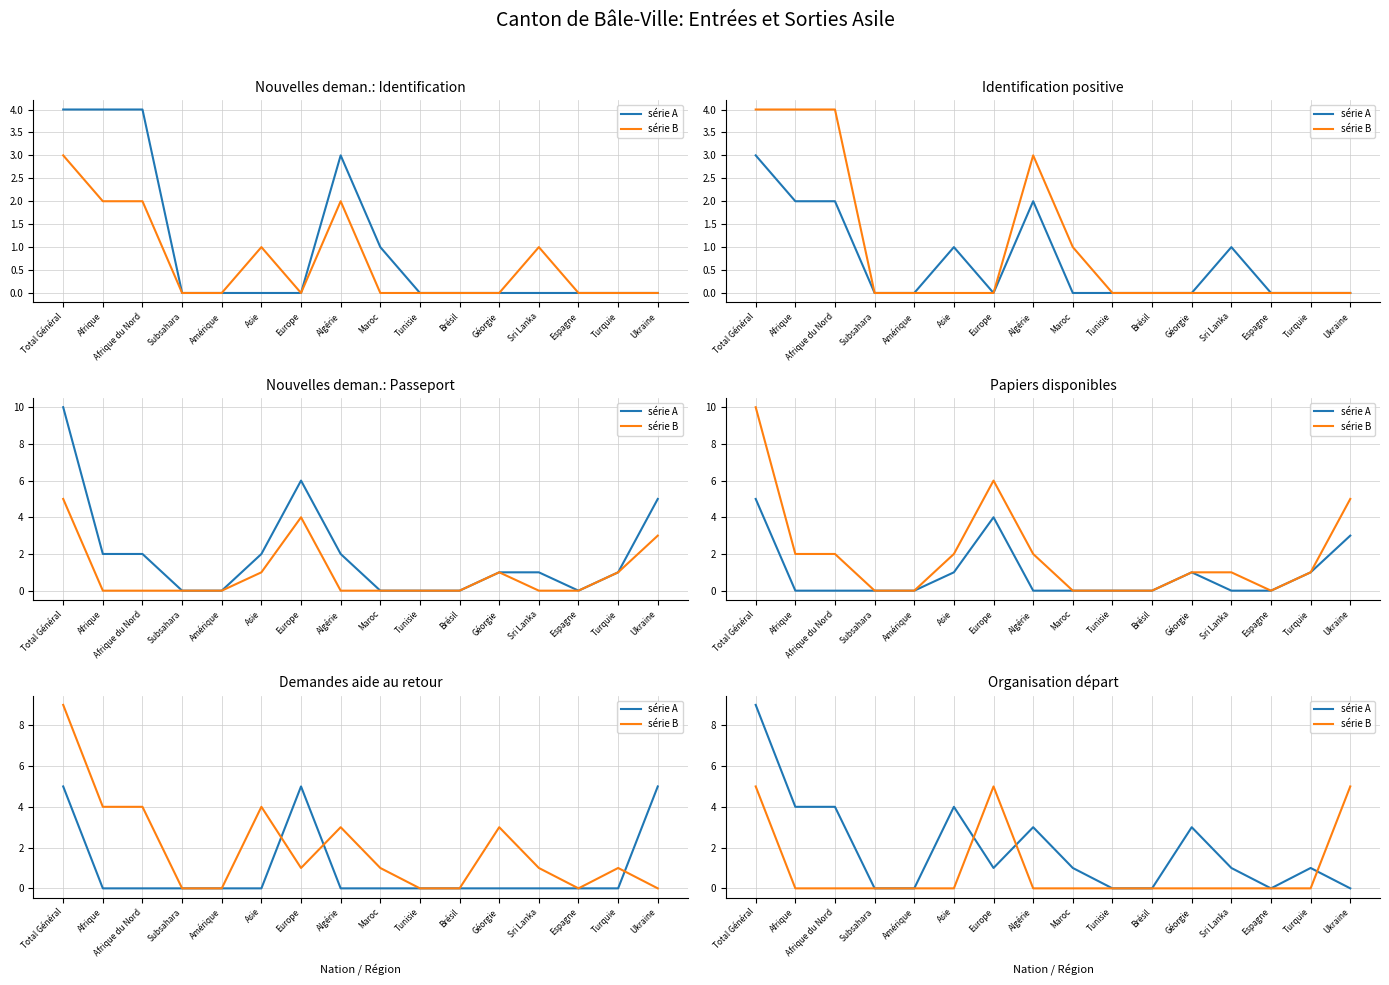

What is the total value across all series at Europe?

6